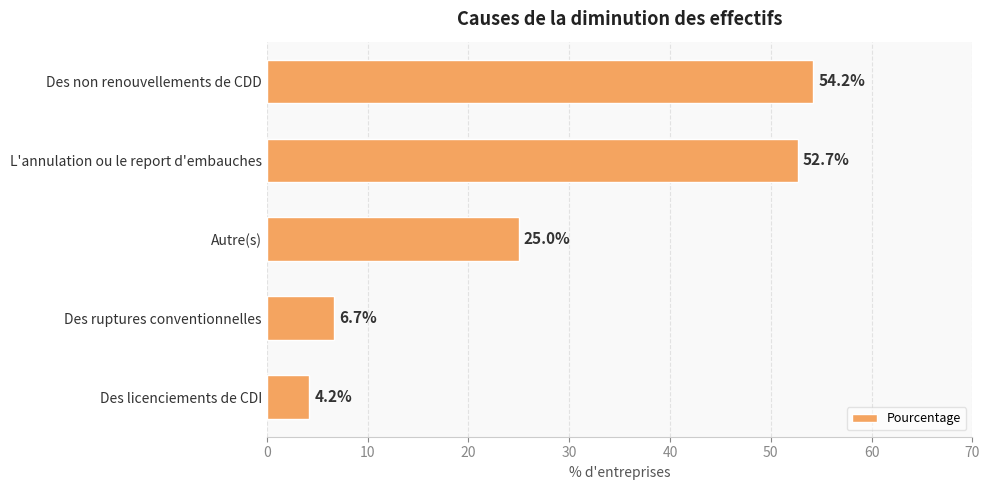

Are the bars horizontal?

Yes